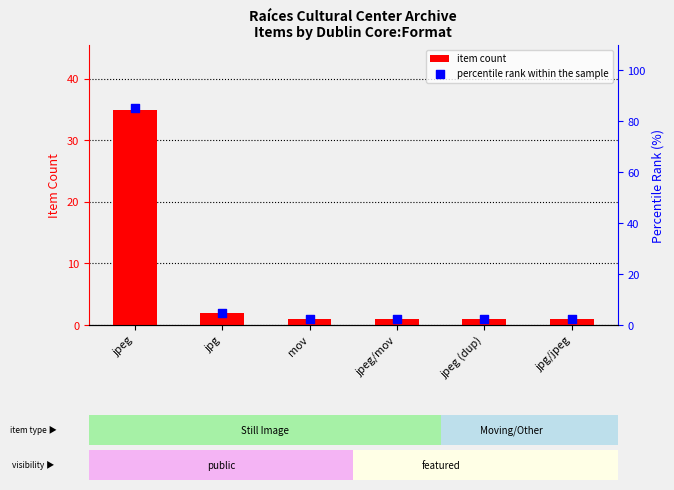

What is the total value across all series at mov?

3.4